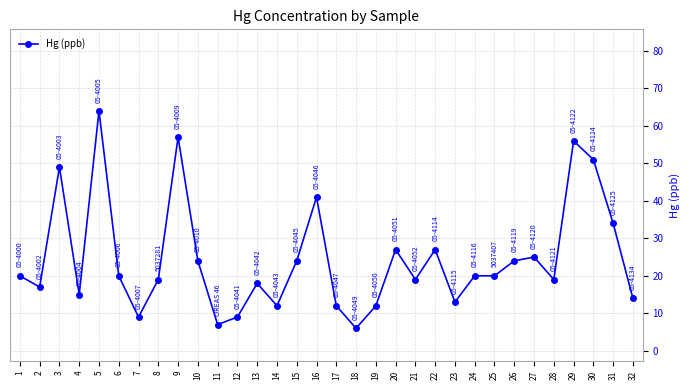

Is this an area chart (filled region under the line)?

No